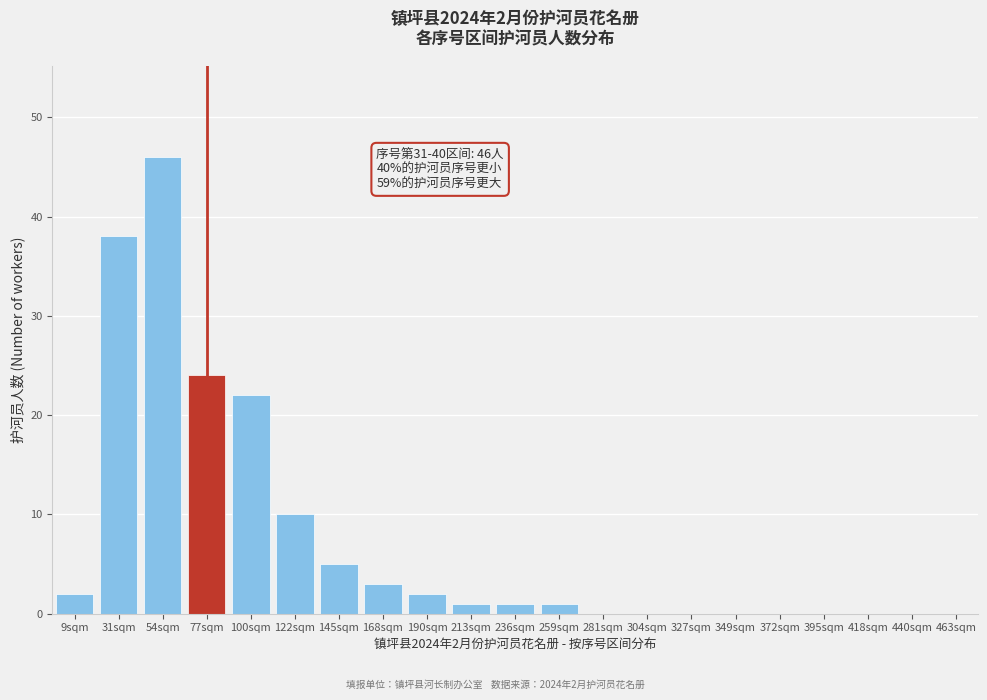

Reading left to right, what are all the values shown in this chart?

9sqm=2	31sqm=38	54sqm=46	77sqm=24	100sqm=22	122sqm=10	145sqm=5	168sqm=3	190sqm=2	213sqm=1	236sqm=1	259sqm=1	281sqm=0	304sqm=0	327sqm=0	349sqm=0	372sqm=0	395sqm=0	418sqm=0	440sqm=0	463sqm=0